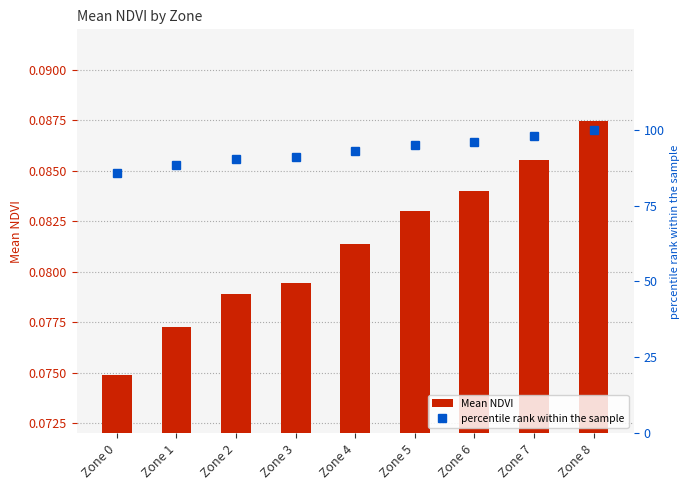

Is the value of percentile rank within the sample at Zone 7 greater than the value of Mean NDVI at Zone 7?

Yes